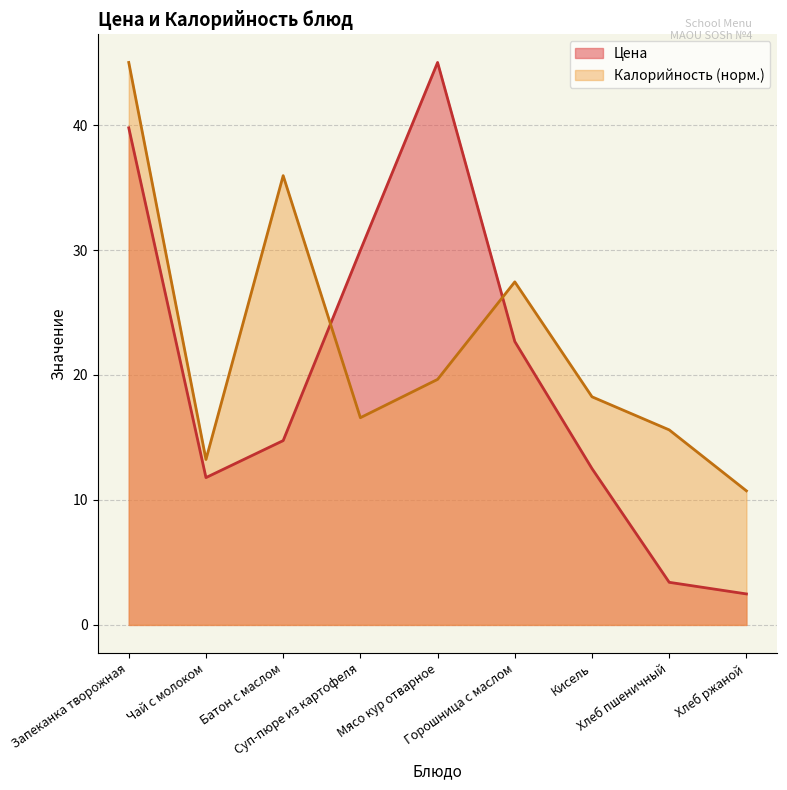

At how many categories does at least one series exceed 38?

2